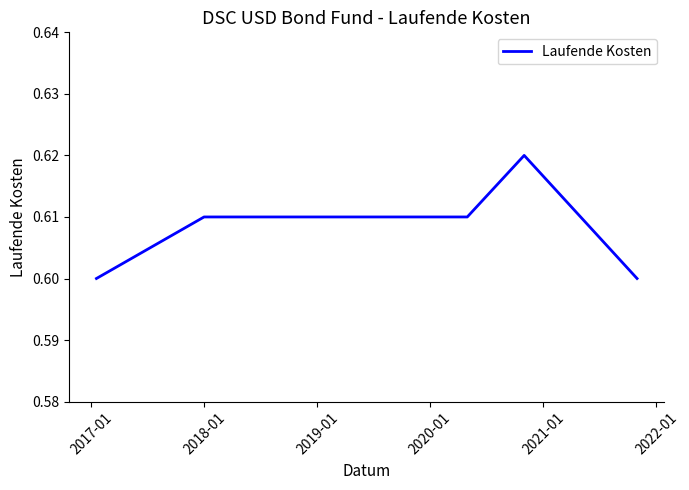

Count the values in the range 0 to 1.

8